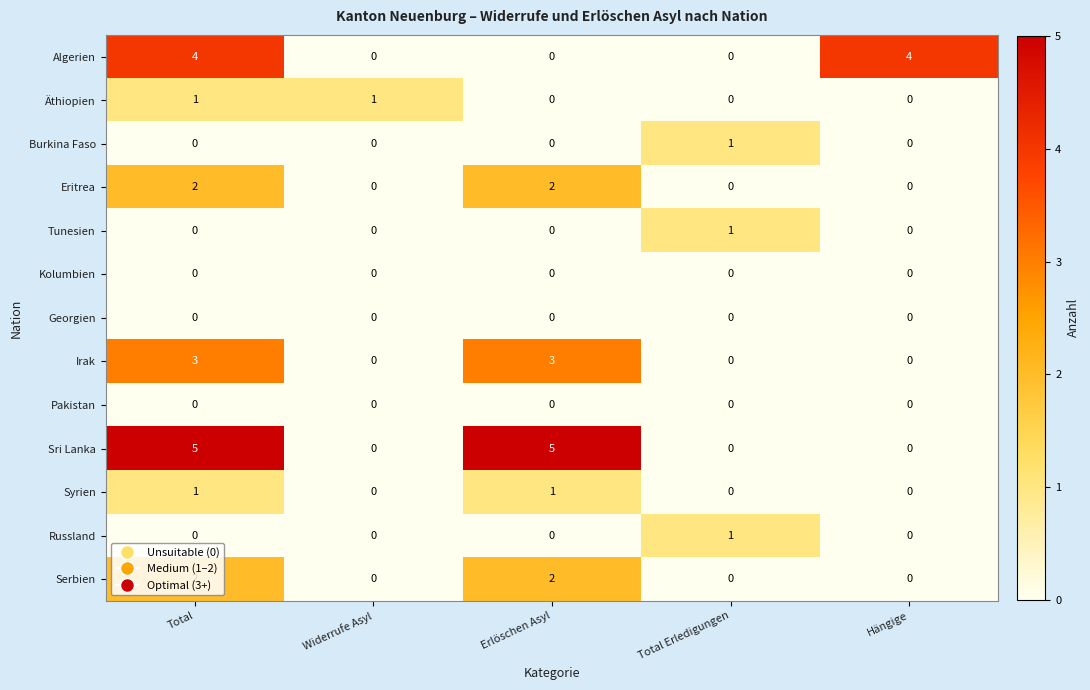

What is the spread (max minus min) of values at Erlöschen Asyl?

5